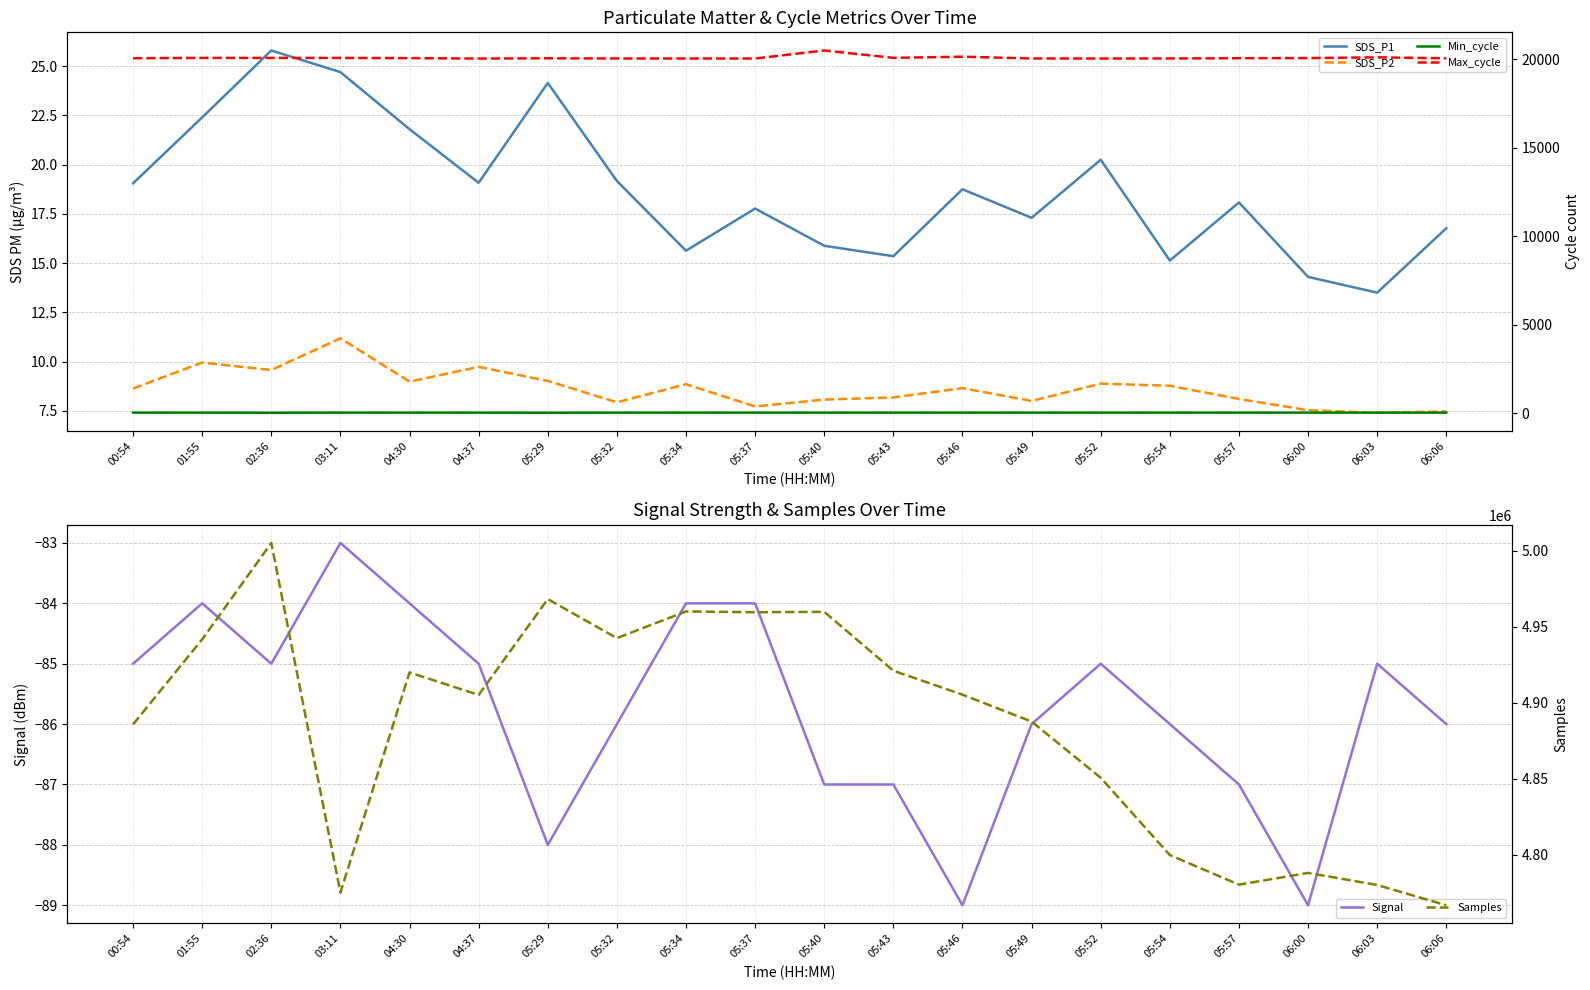

How many lines are shown in the chart?

6